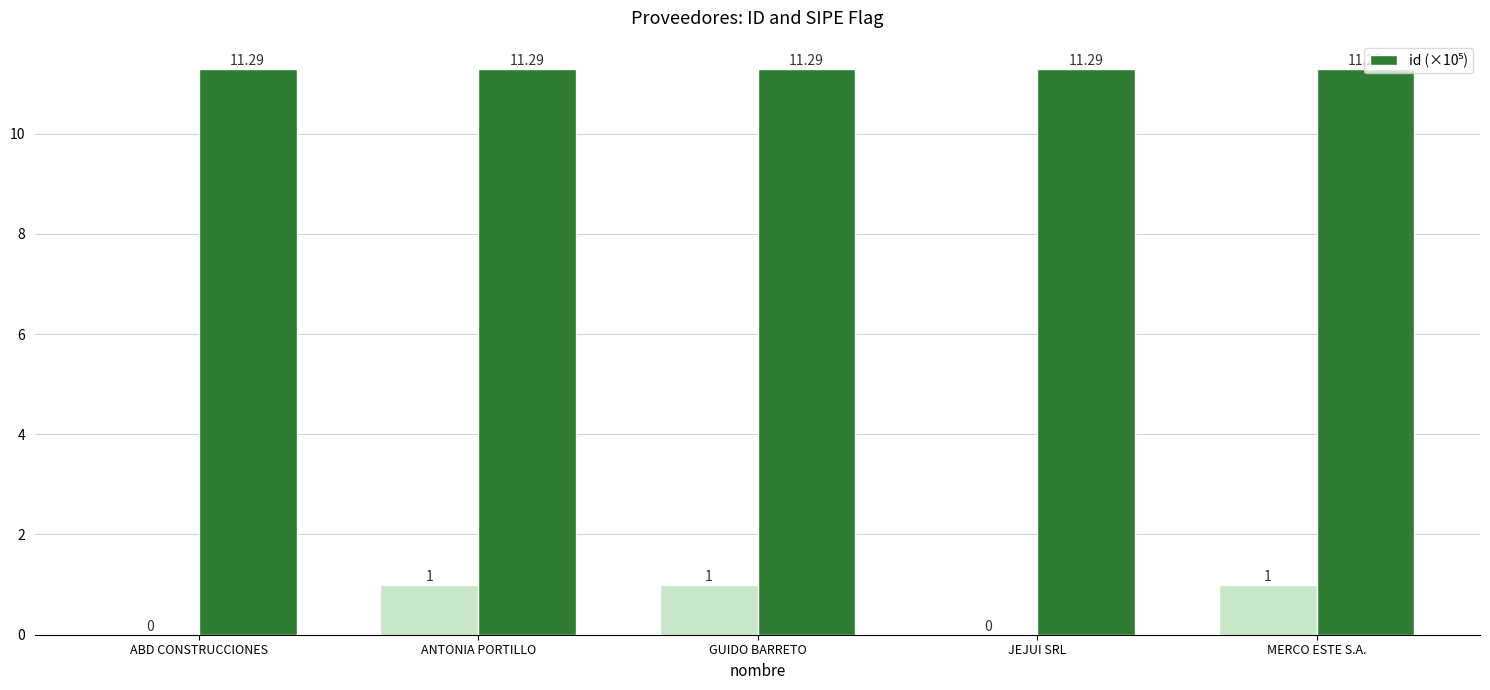

What is the value of the 4th bar from the left?

11.3